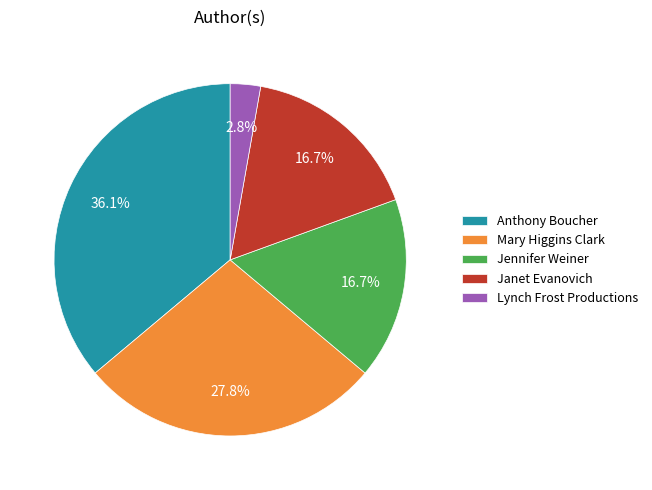

Which has a higher value, Jennifer Weiner or Anthony Boucher?

Anthony Boucher